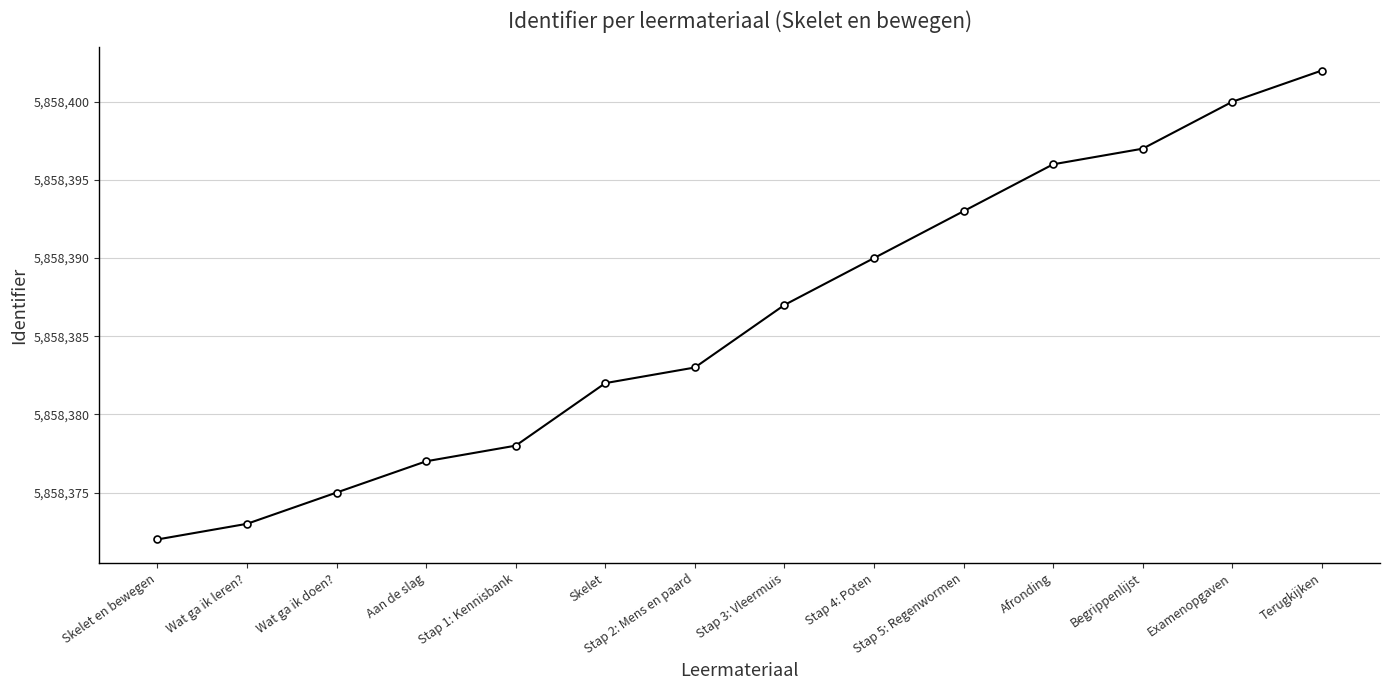

Rank the categories by value from highest to lowest.

Terugkijken, Examenopgaven, Begrippenlijst, Afronding, Stap 5: Regenwormen, Stap 4: Poten, Stap 3: Vleermuis, Stap 2: Mens en paard, Skelet, Stap 1: Kennisbank, Aan de slag, Wat ga ik doen?, Wat ga ik leren?, Skelet en bewegen